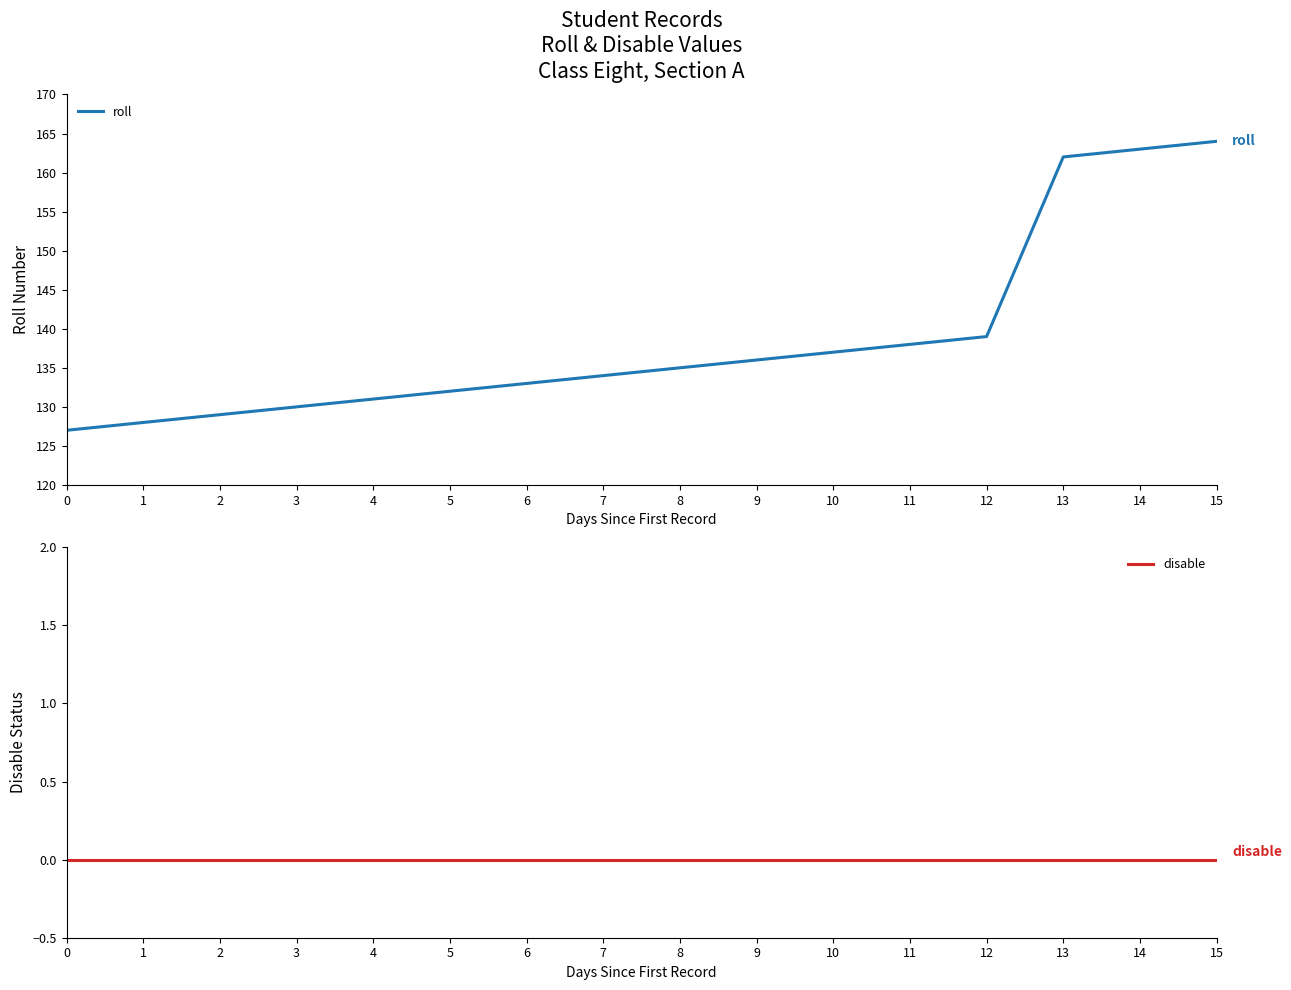

Rank the series by their average value, from highest to lowest.

roll, disable